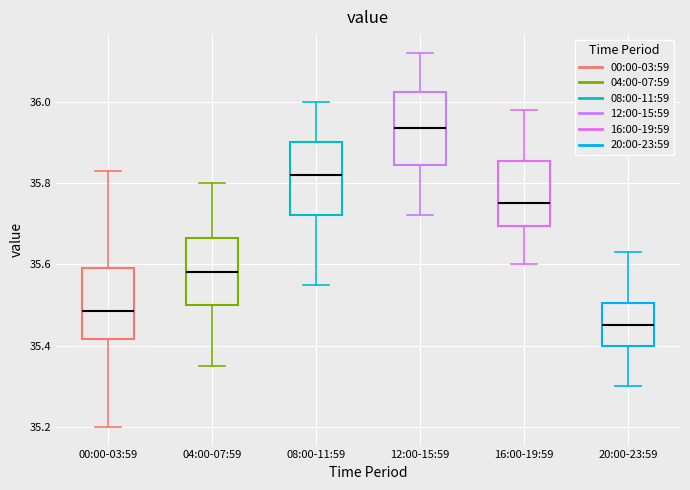

Which box's median line is the highest?

12:00-15:59